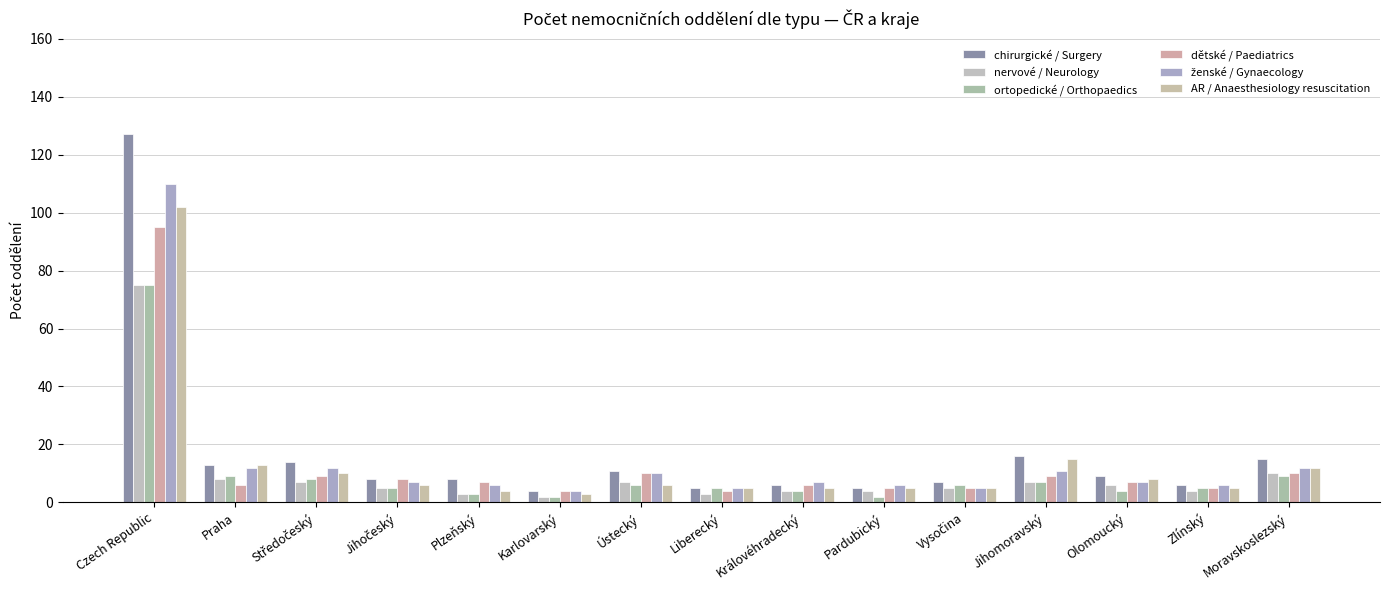

What is the greatest value displayed?

127